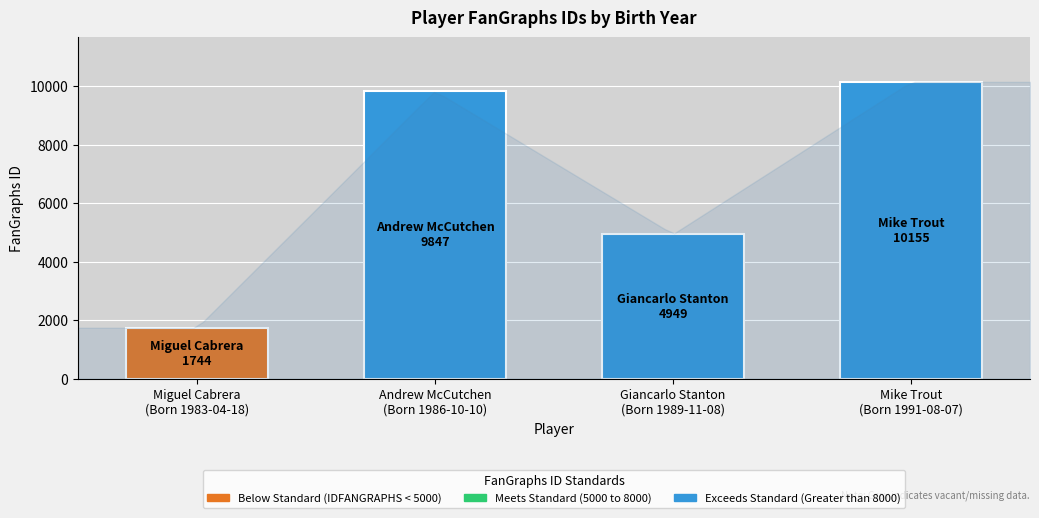

Reading right to left, transcribe all the data shown in this chart.

Mike Trout=10155	Giancarlo Stanton=4949	Andrew McCutchen=9847	Miguel Cabrera=1744